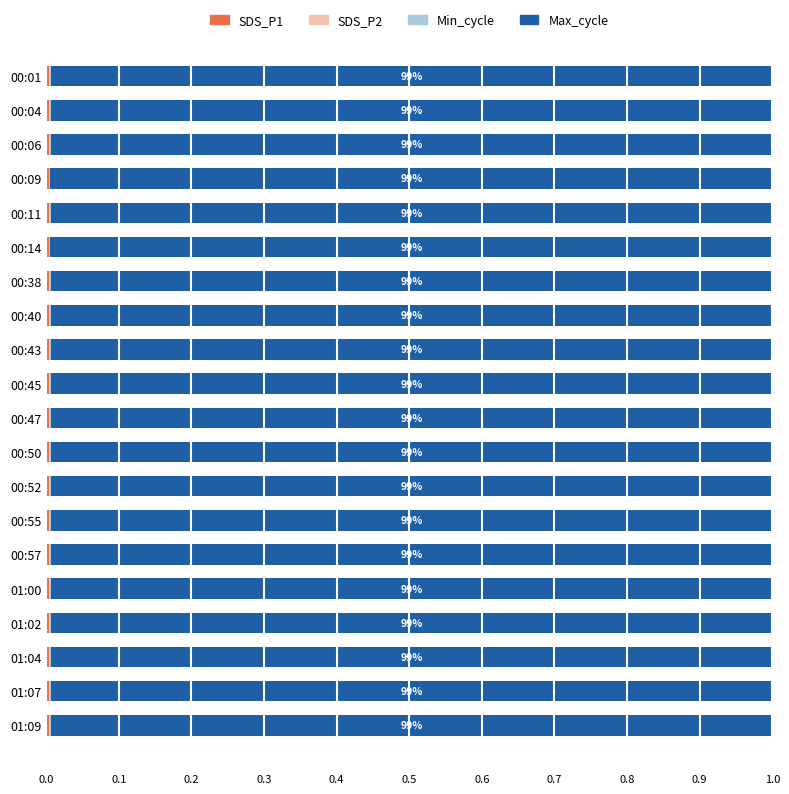

Count the Min_cycle values in the range 0 to 1.

20